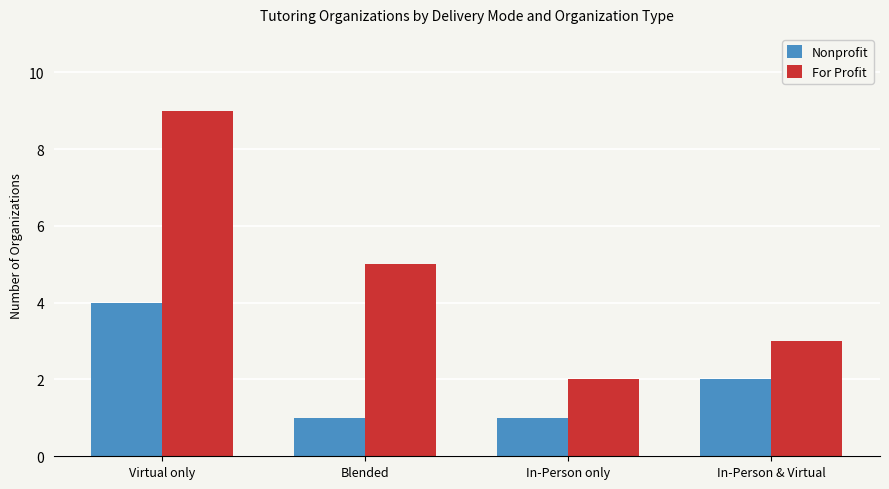

Rank the series by their maximum value, from highest to lowest.

For Profit, Nonprofit